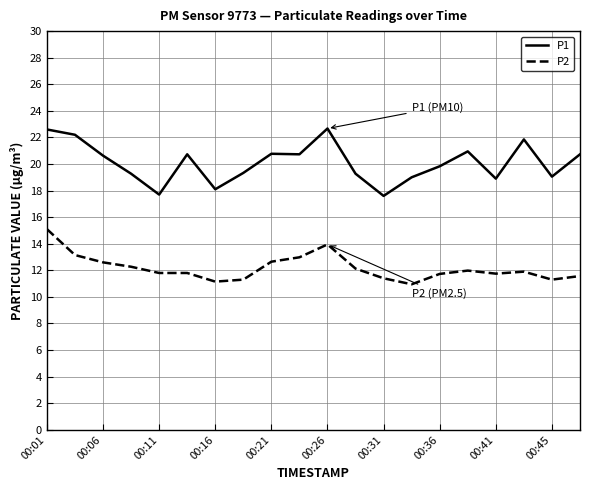

What is the highest value of the P1 series?

22.7